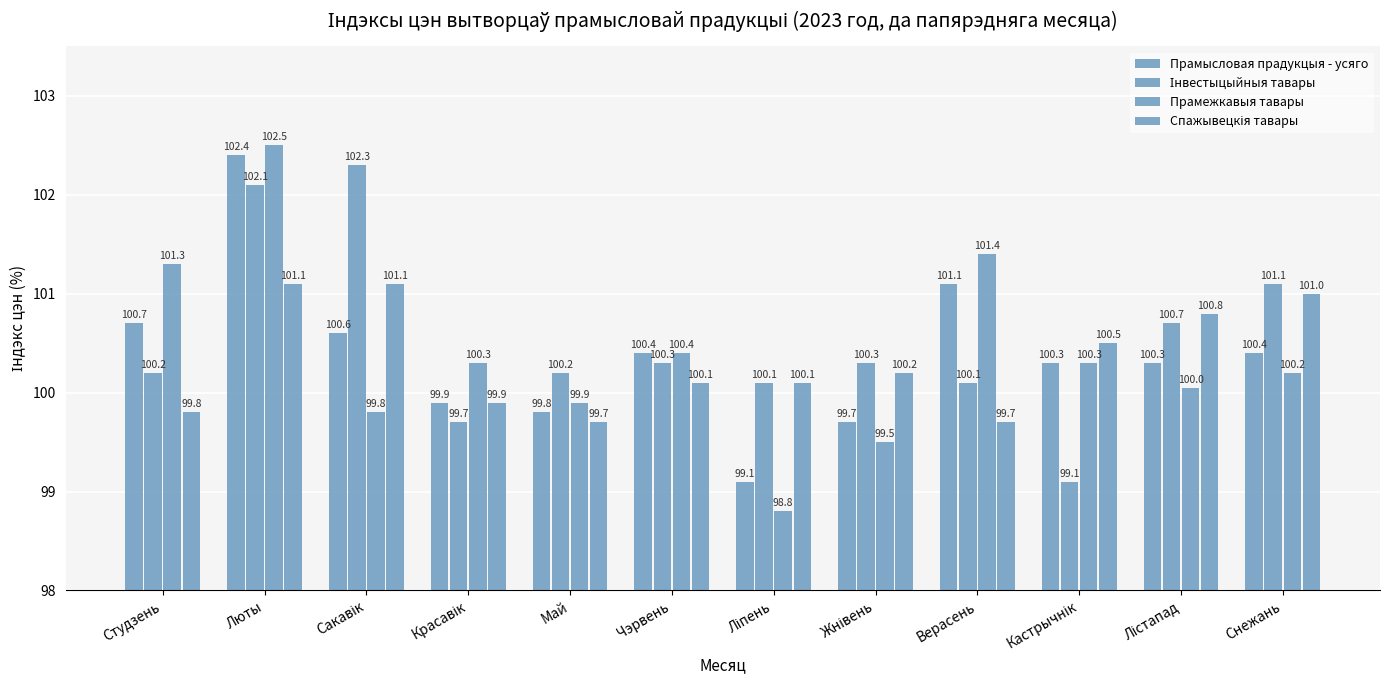

How many bars are there in each group?

4